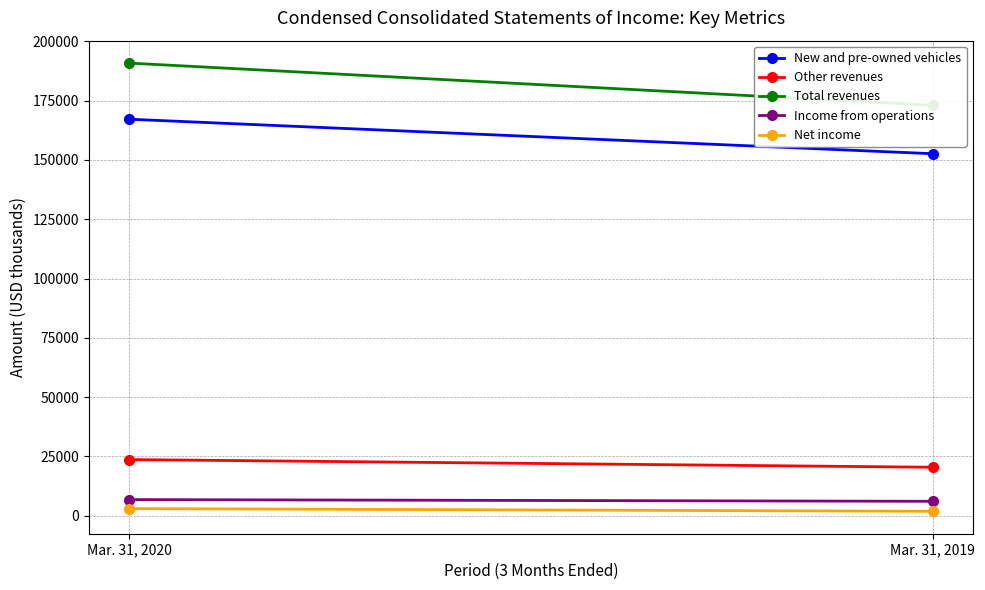

Reading left to right, list all the values displayed in this chart.

New and pre-owned vehicles: 167188	152634
Other revenues: 23666	20423
Total revenues: 190854	173057
Income from operations: 6784	6058
Net income: 2987	1844